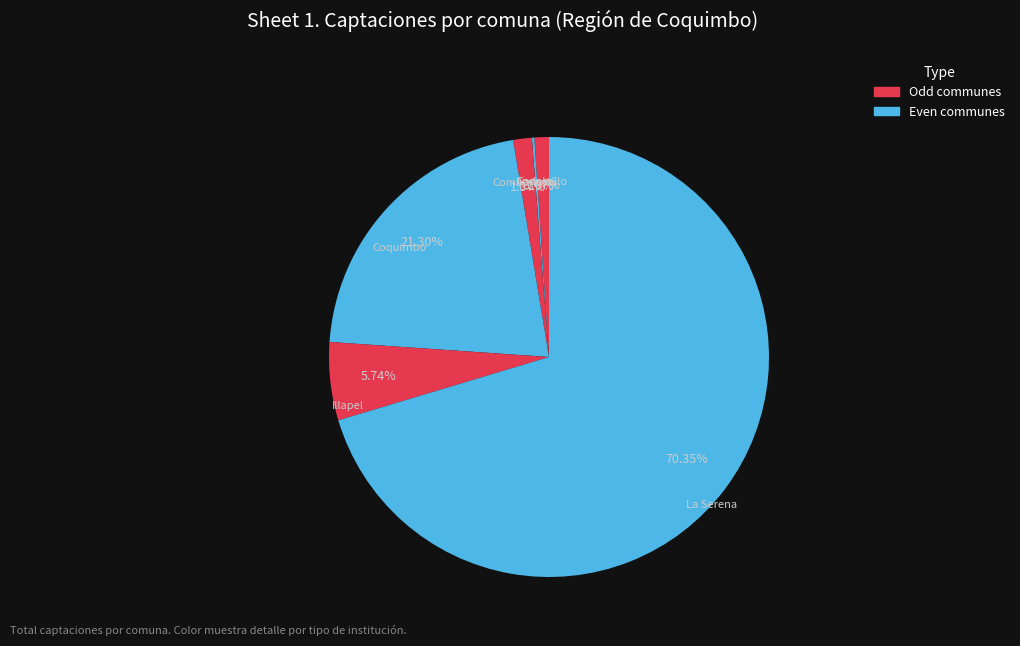

To the nearest percent, what is the average slice percentage?

17%